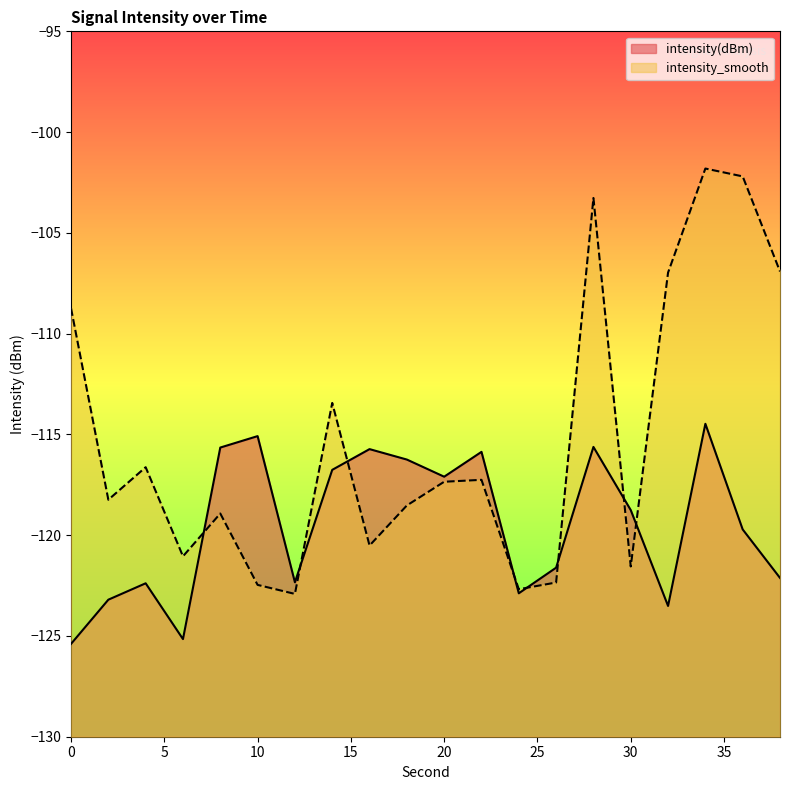

Is the value of intensity(dBm) at 4 greater than the value of intensity_smooth at 24?

Yes